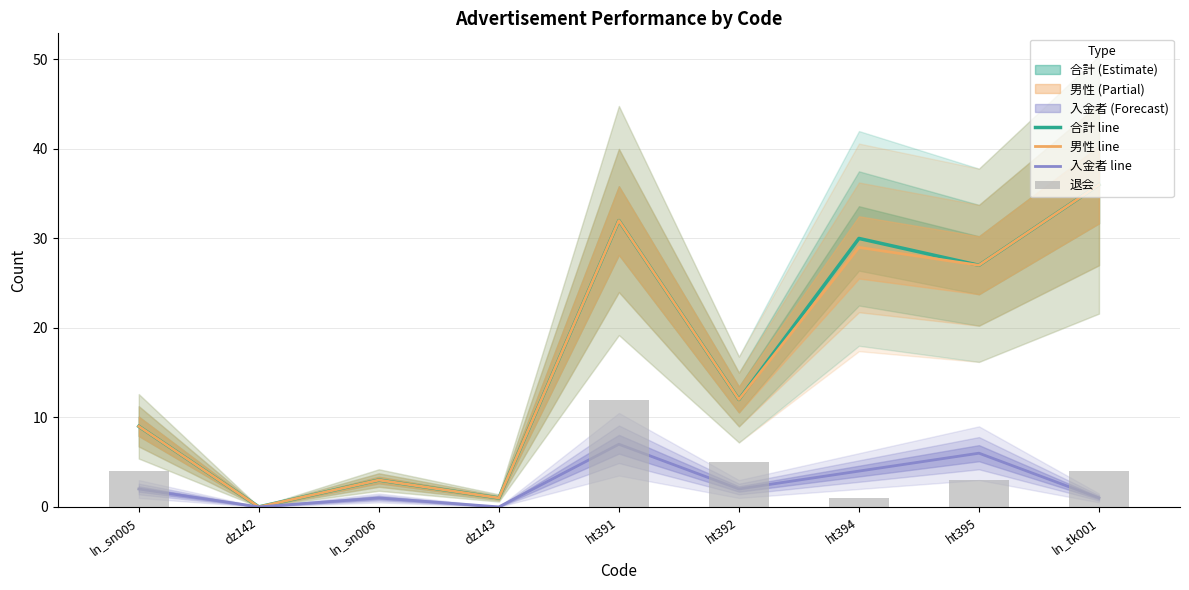

What is the difference between the maximum and minimum values in the 男性 line series?

36